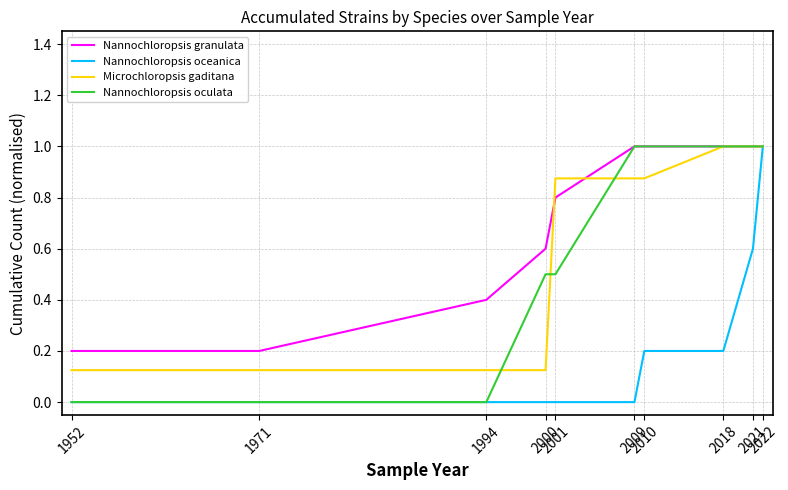

What is the total value across all series at 2009?

2.9